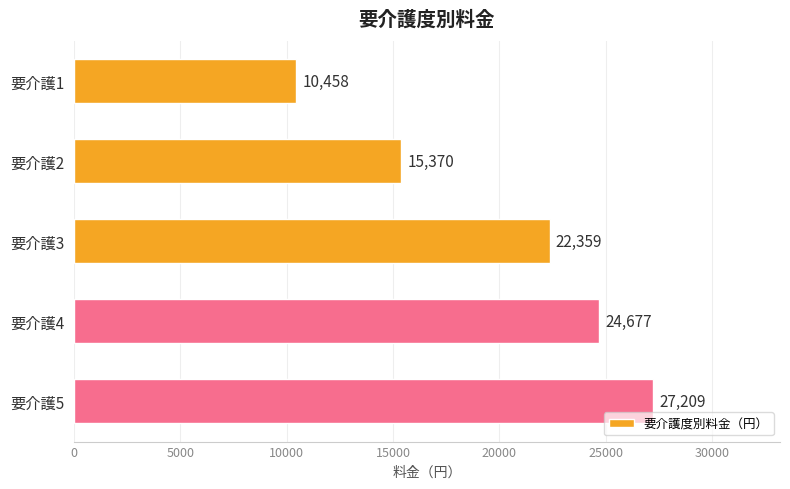

Count the values in the range 15370 to 24677.

3